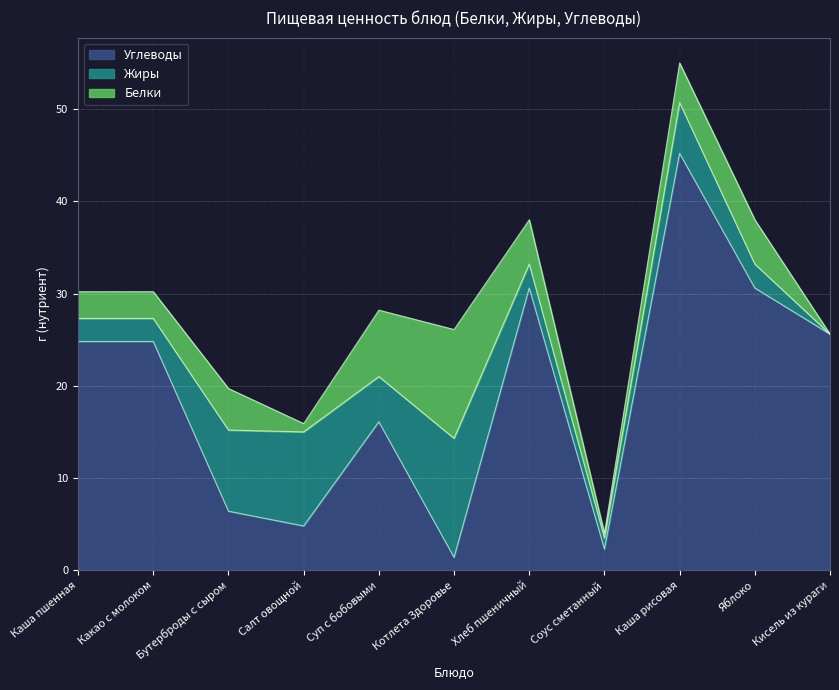

Which category has the highest value in the Углеводы series?

Каша рисовая